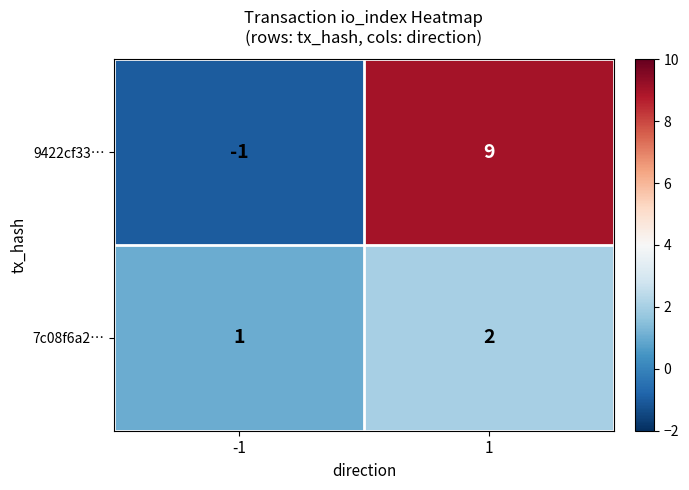

List the series in order of their peak value, lowest first.

7c08f6a2…, 9422cf33…